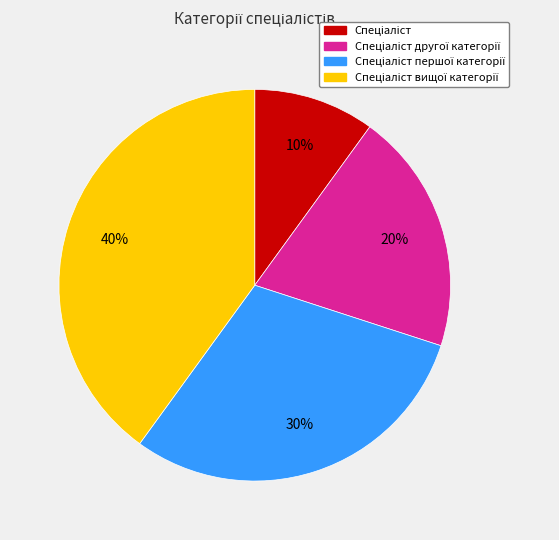

To the nearest percent, what is the difference between the largest and smallest slice percentages?

30%